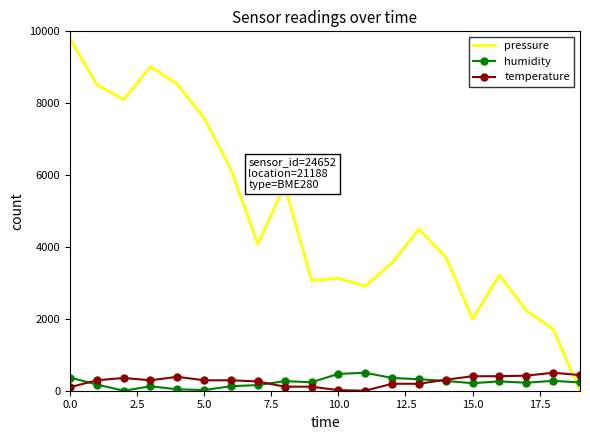

After their last crossing, which series has the higher values: humidity or pressure?

humidity